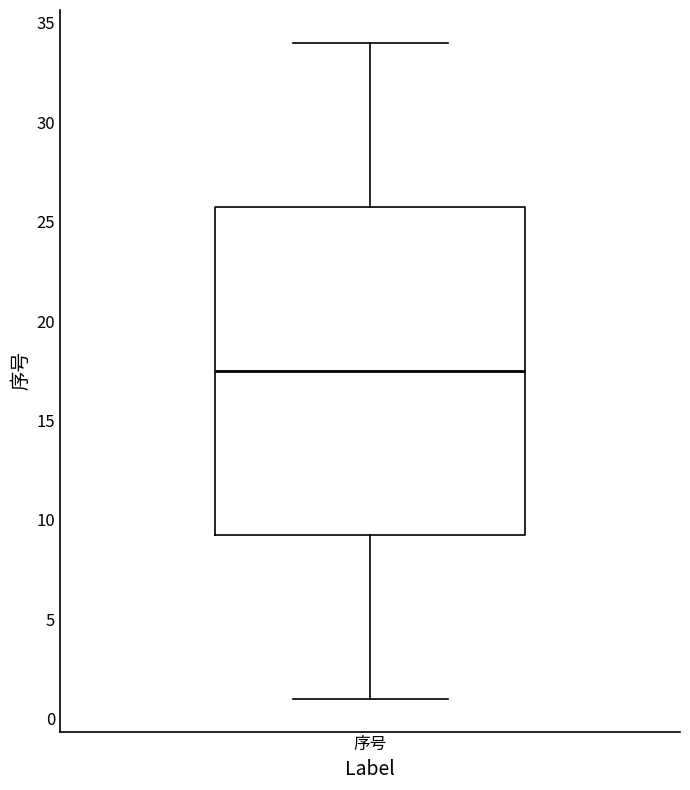

Read this box plot against the y-axis: the position of the median line, the range covered by the box, and the ends of both whiskers. The values are not printed on the chart, so give them approximately, as read against the axis.

median 17.5, box 9.5 to 26.0, whiskers 1.0 to 34.0